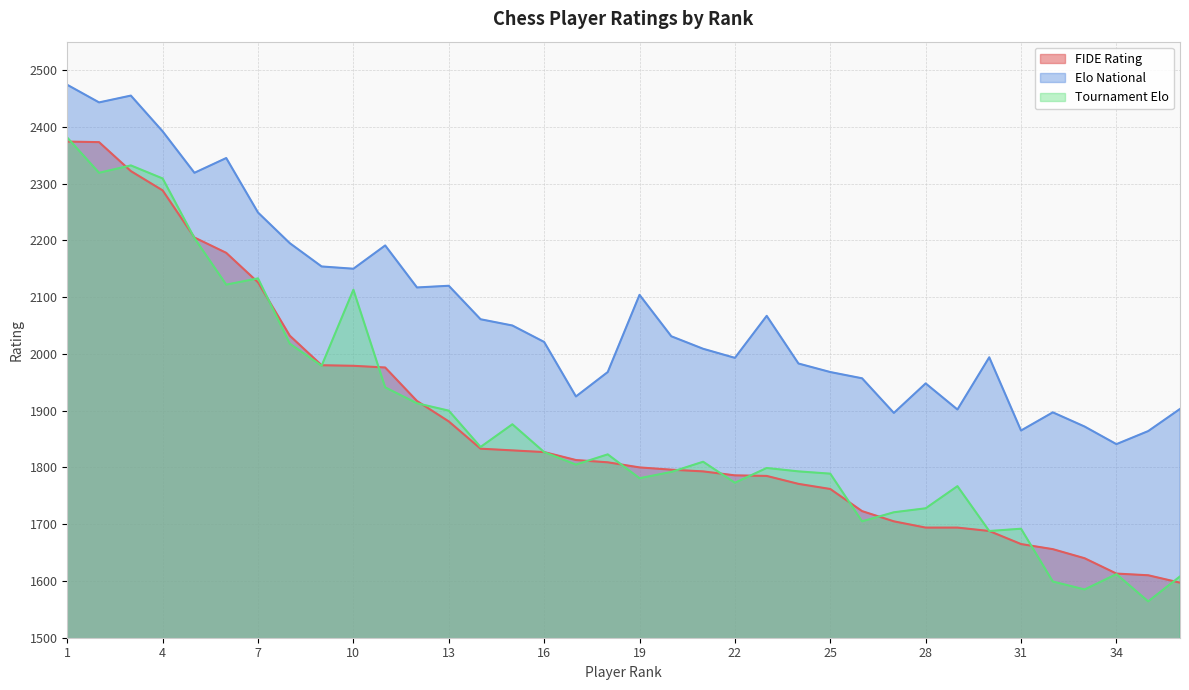

Is it true that EloN equals 2767 at 30?

False